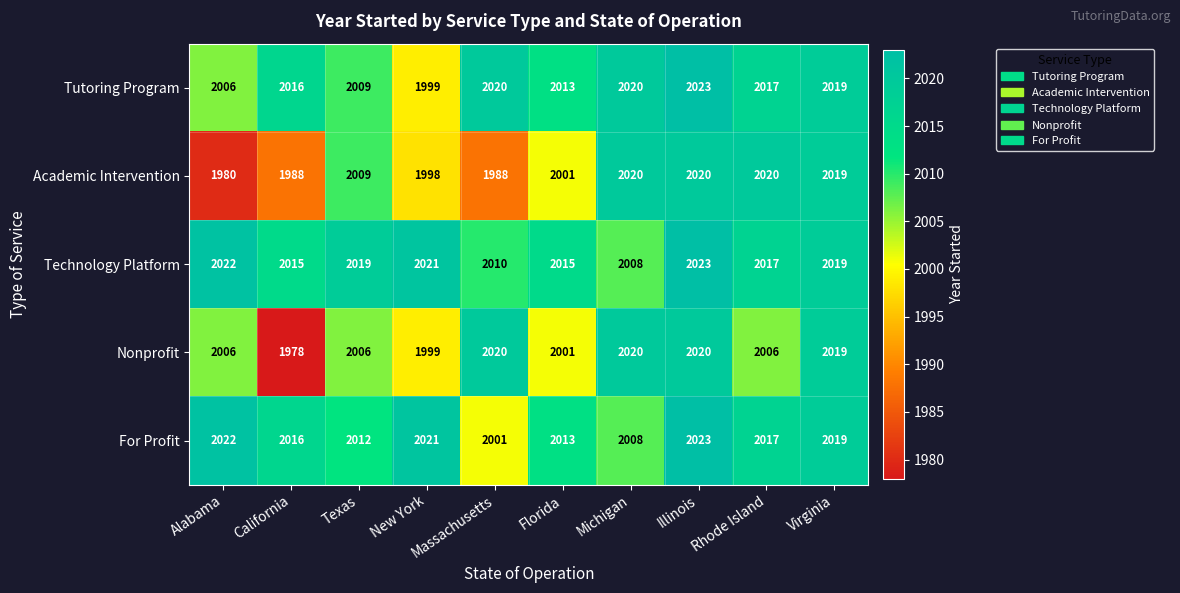

What is the difference between the maximum and second lowest values in the Nonprofit series?

21